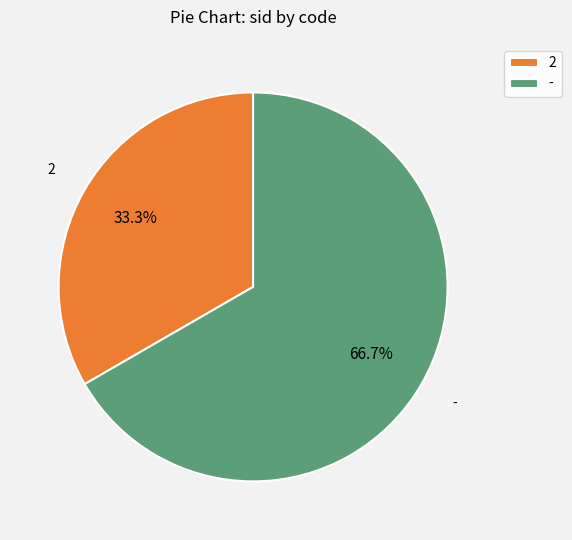

To the nearest percent, what is the combined percentage of 2 and -?

100%